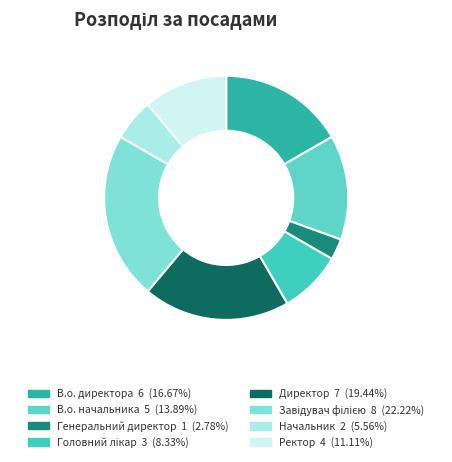

To the nearest percent, what is the difference between the В.о. начальника and Головний лікар slice percentages?

6%